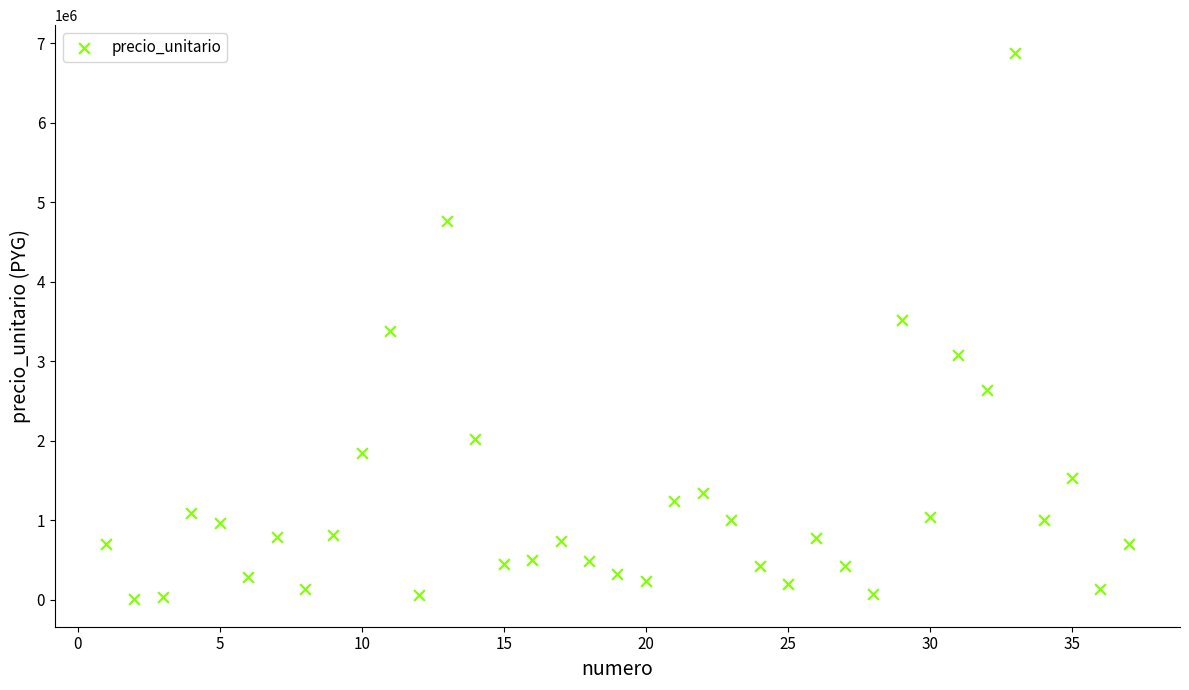

What is the range of Y values (max minus min)?

6877400